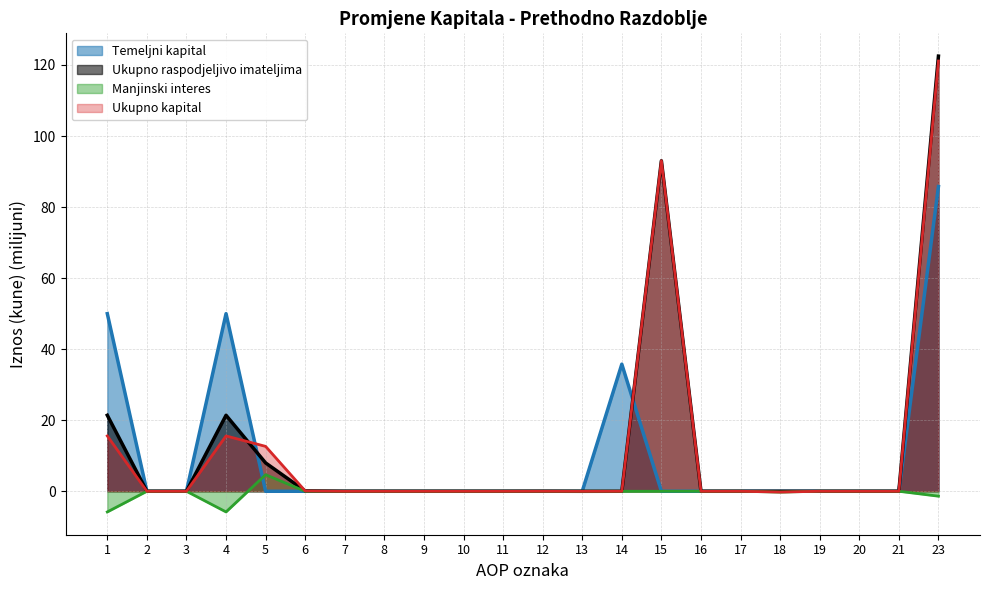

What is the difference between the maximum and minimum values in the Ukupno kapital series?

121.3